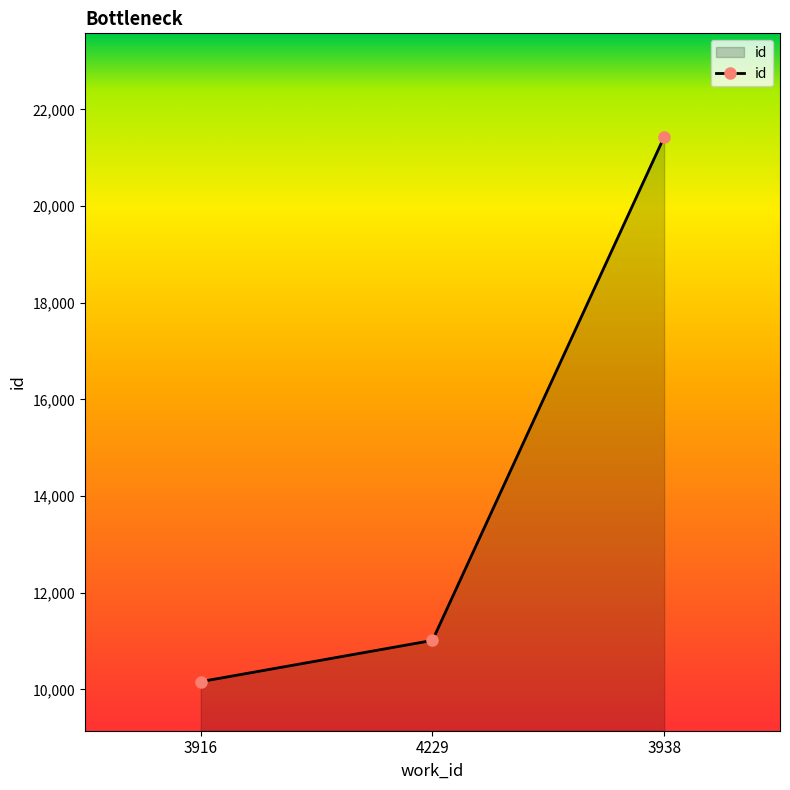

How many categories are shown in the chart?

3